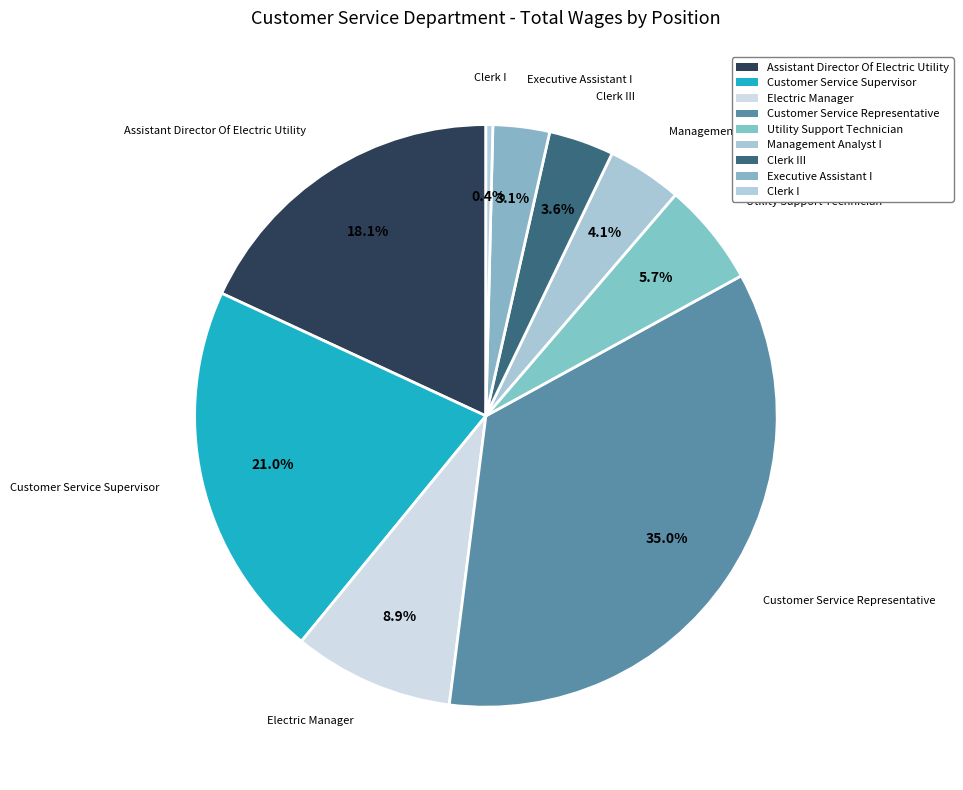

How many segments does this pie chart have?

9